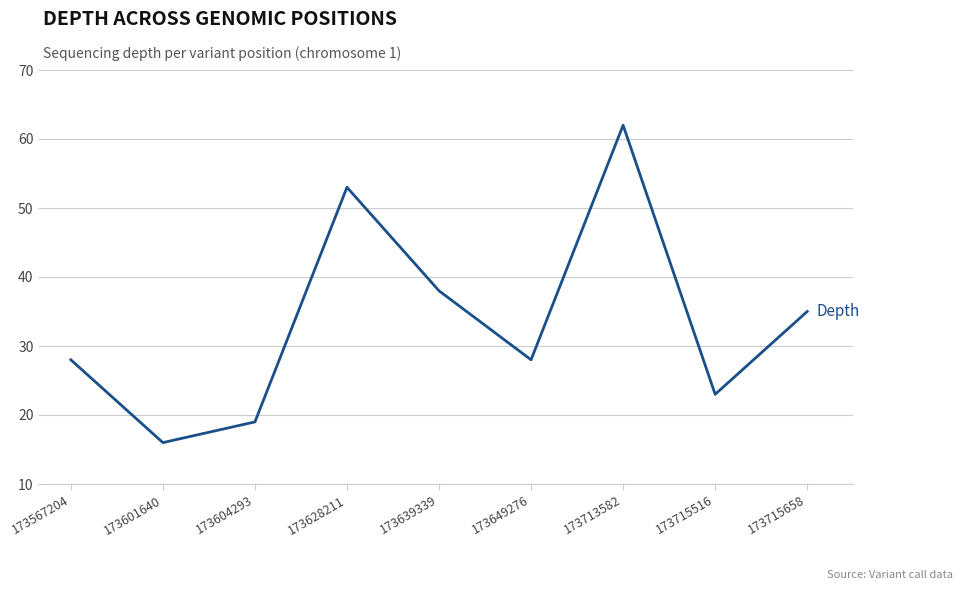

At which label is the value closest to 39?

173639339